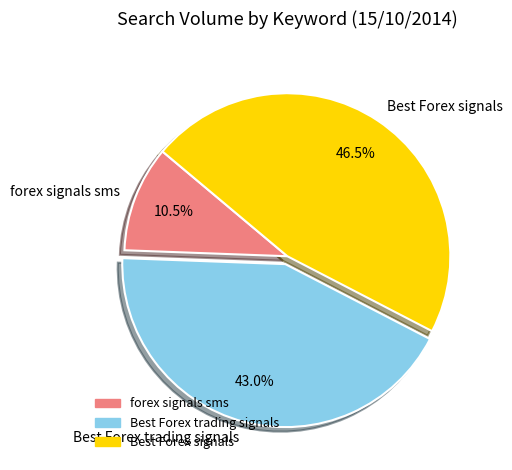

True or false: forex signals sms accounts for 23% of the total.

False